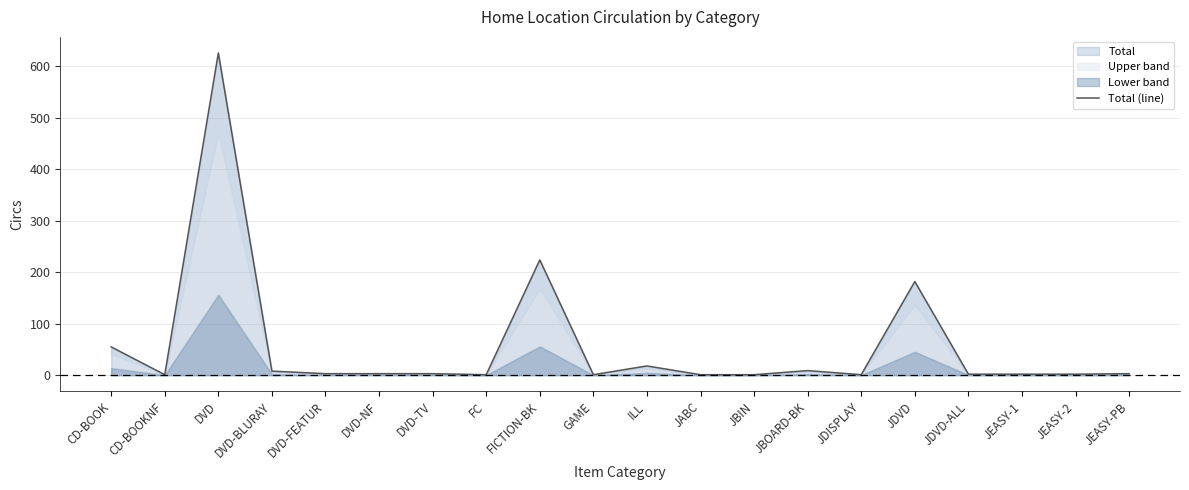

Where is the data nearest to the value 313?

FICTION-BK